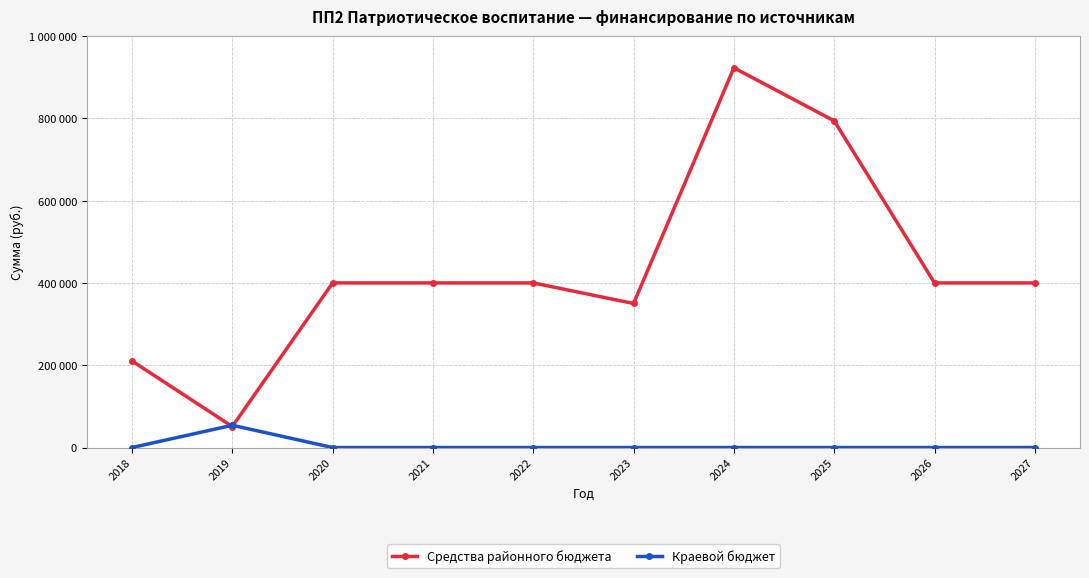

Where do Краевой бюджет and Средства районного бюджета first cross each other?

2018 and 2019